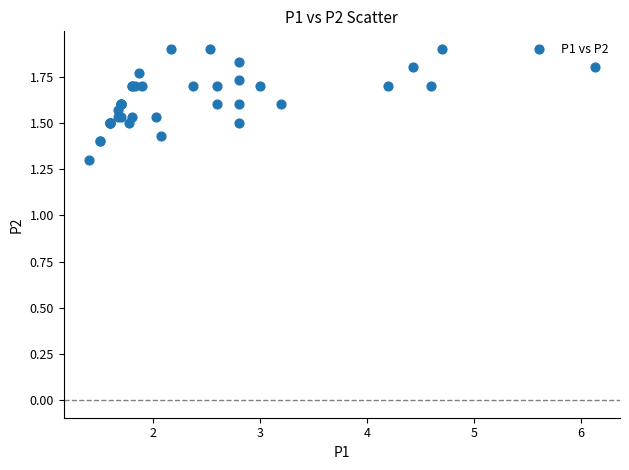

What Y value in the scatter plot is closest to 1?

1.3